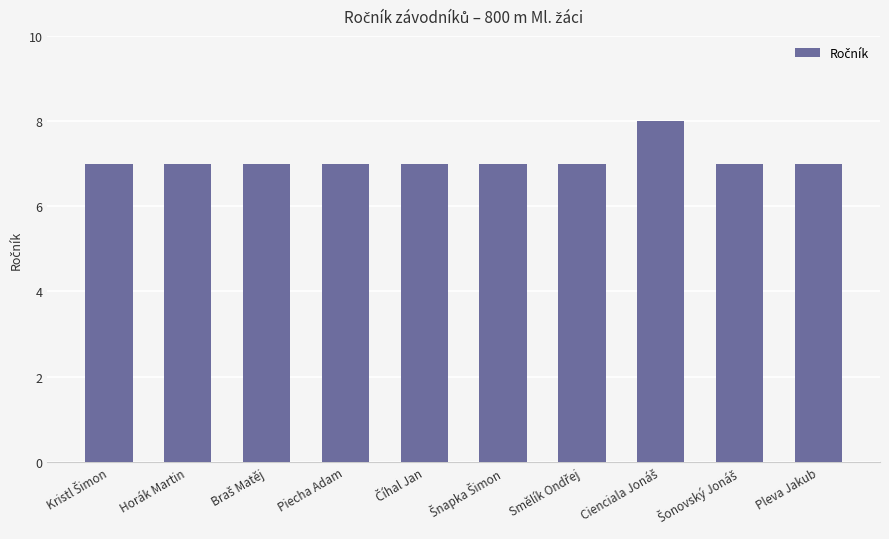

Is it true that the value at Pleva Jakub is 11?

False